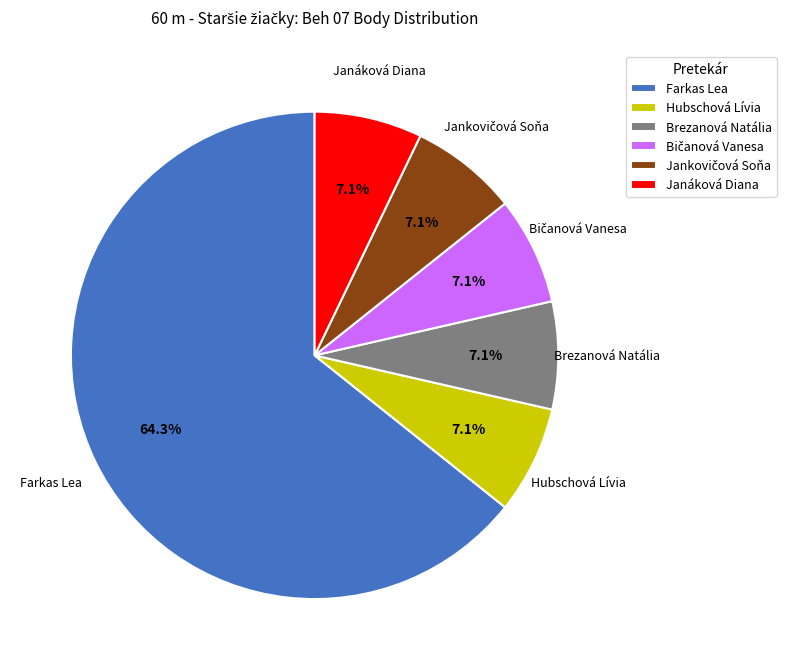

What portion of the pie excludes Brezanová Natália?

92.9%